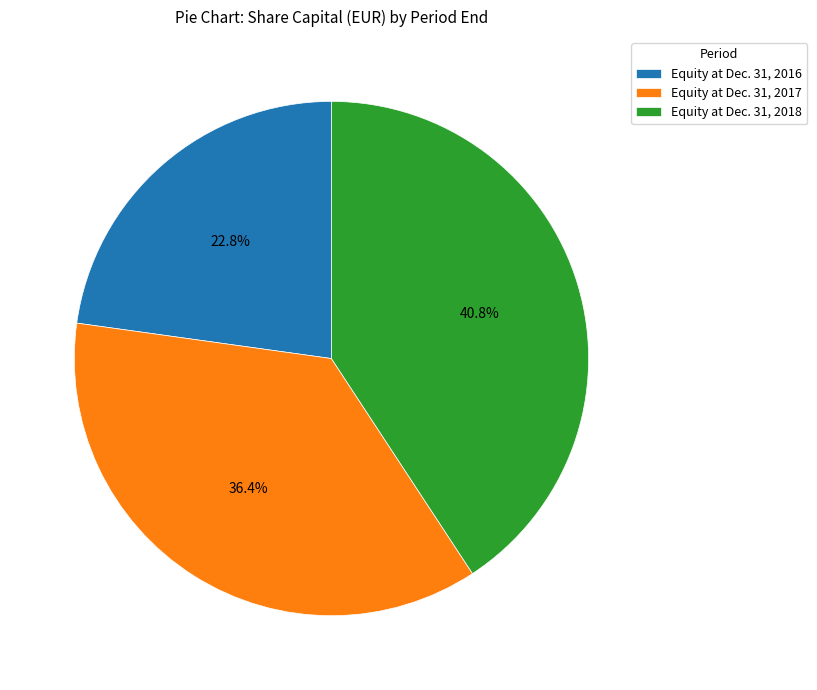

Is there any slice that represents more than half of the pie?

No